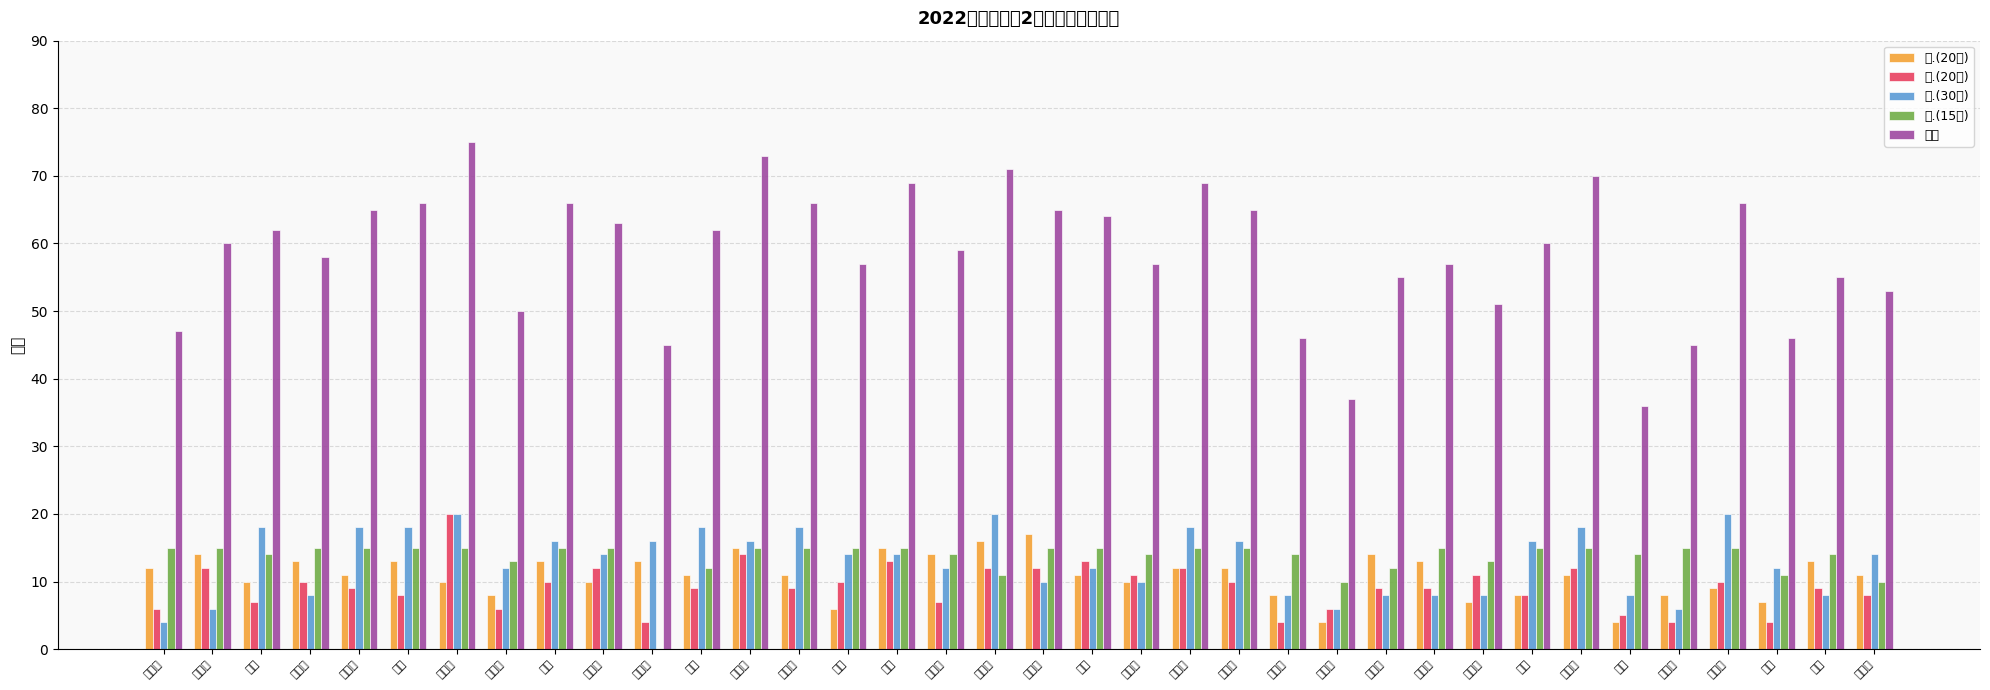

How many series are shown in this chart?

5